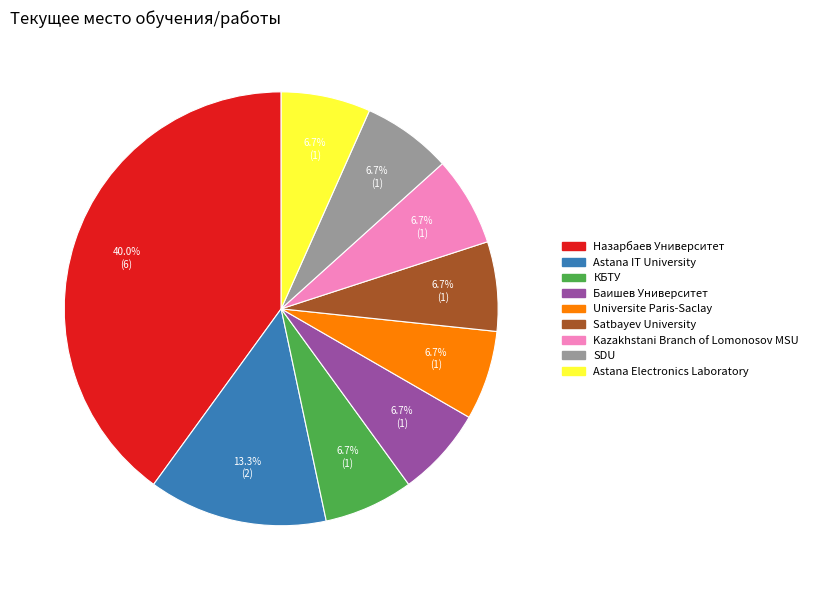

To the nearest percent, what is the combined percentage of SDU and Kazakhstani Branch of Lomonosov MSU?

13%